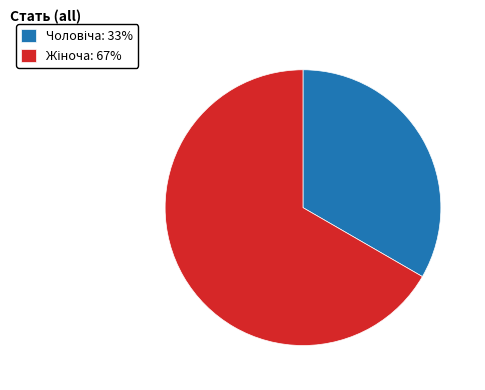

Does any single category account for the majority?

Yes